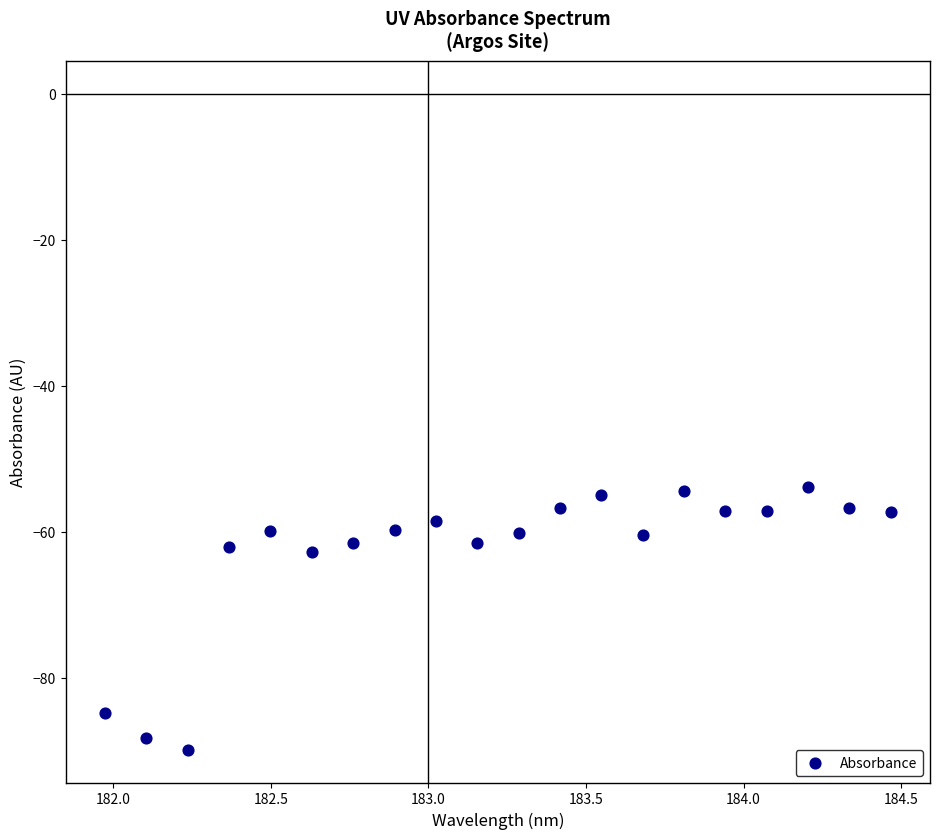

What is the range of Y values (max minus min)?

36.0